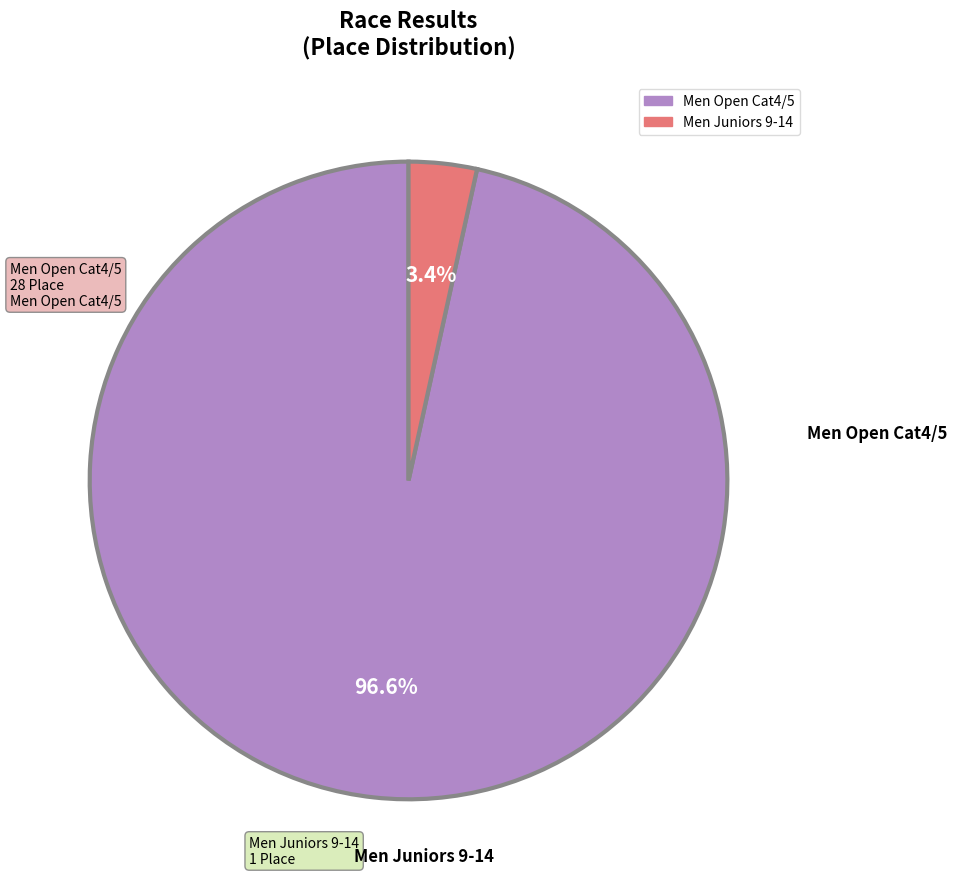

Which category has the smallest portion of the pie?

Men Juniors 9-14